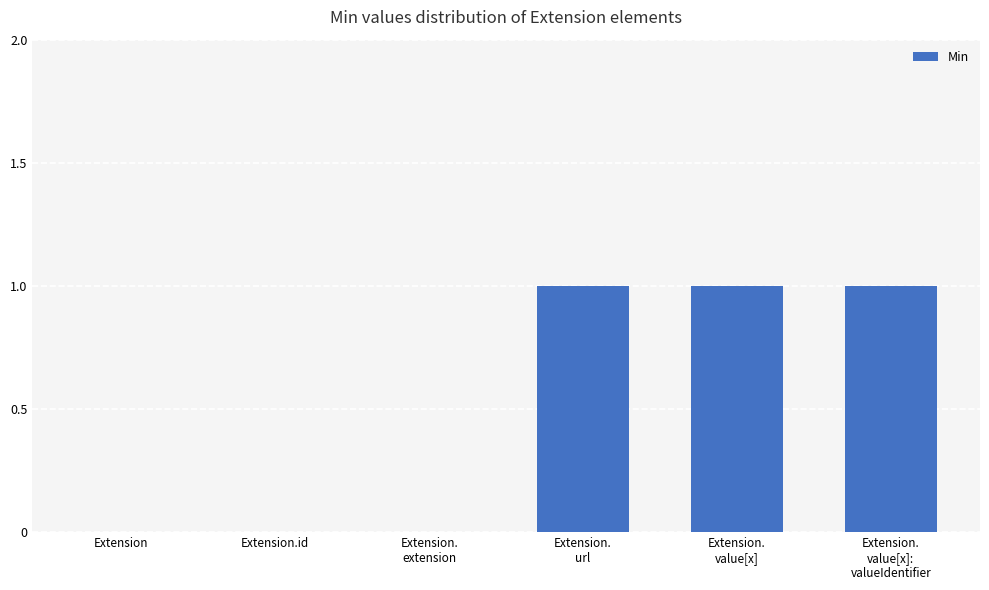

True or false: the data shows 0 at Extension.id.

True